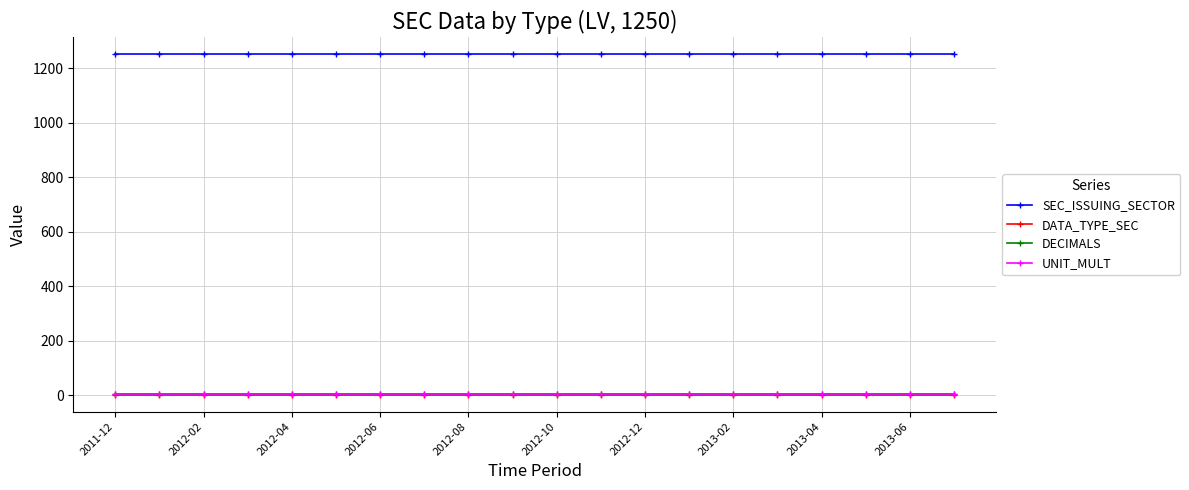

What is the greatest value displayed?

1250